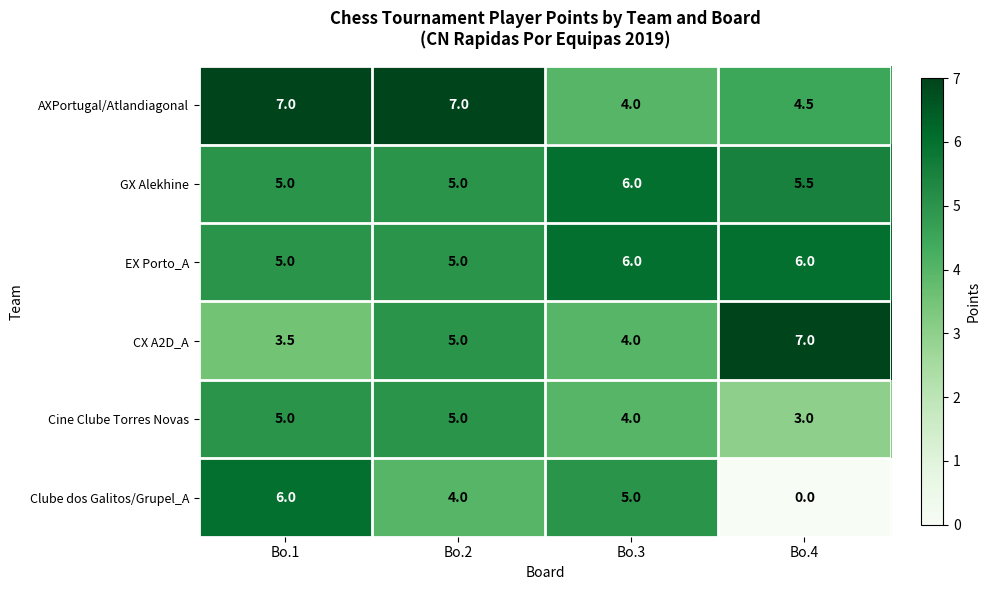

Where is AXPortugal/Atlandiagonal nearest to the value 5?

Bo.4